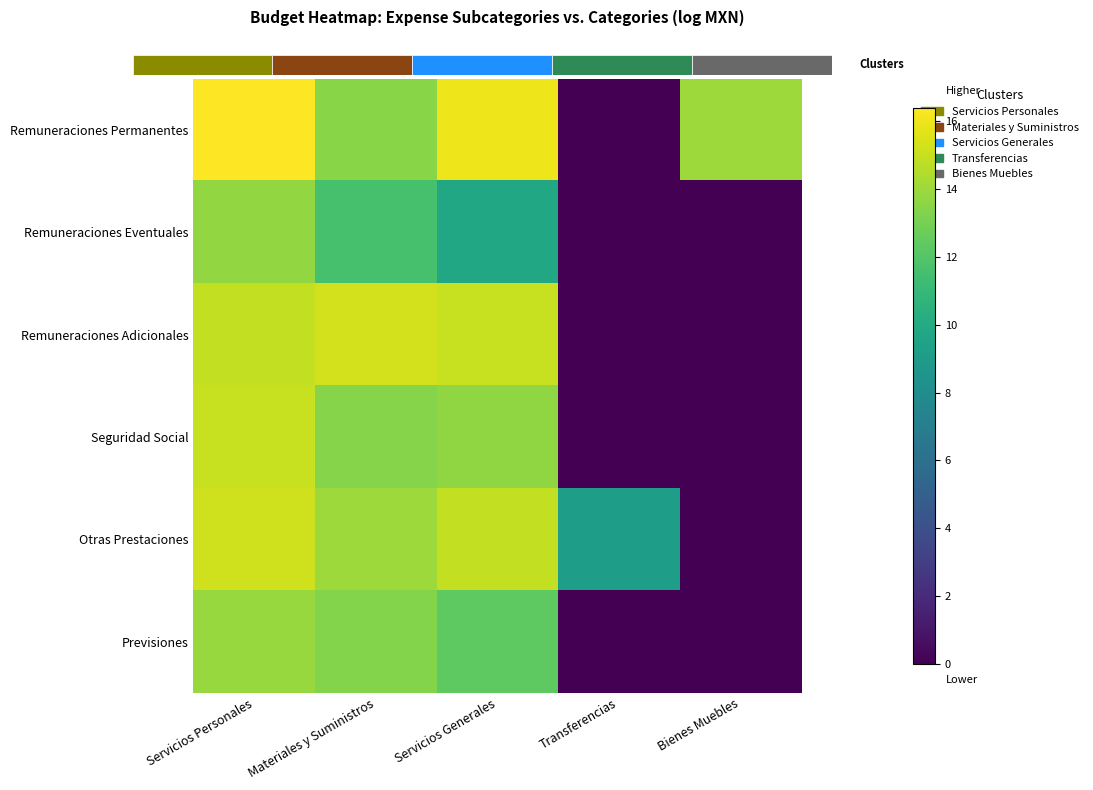

What is the difference between the maximum and minimum values in the Remuneraciones Eventuales series?

13.8